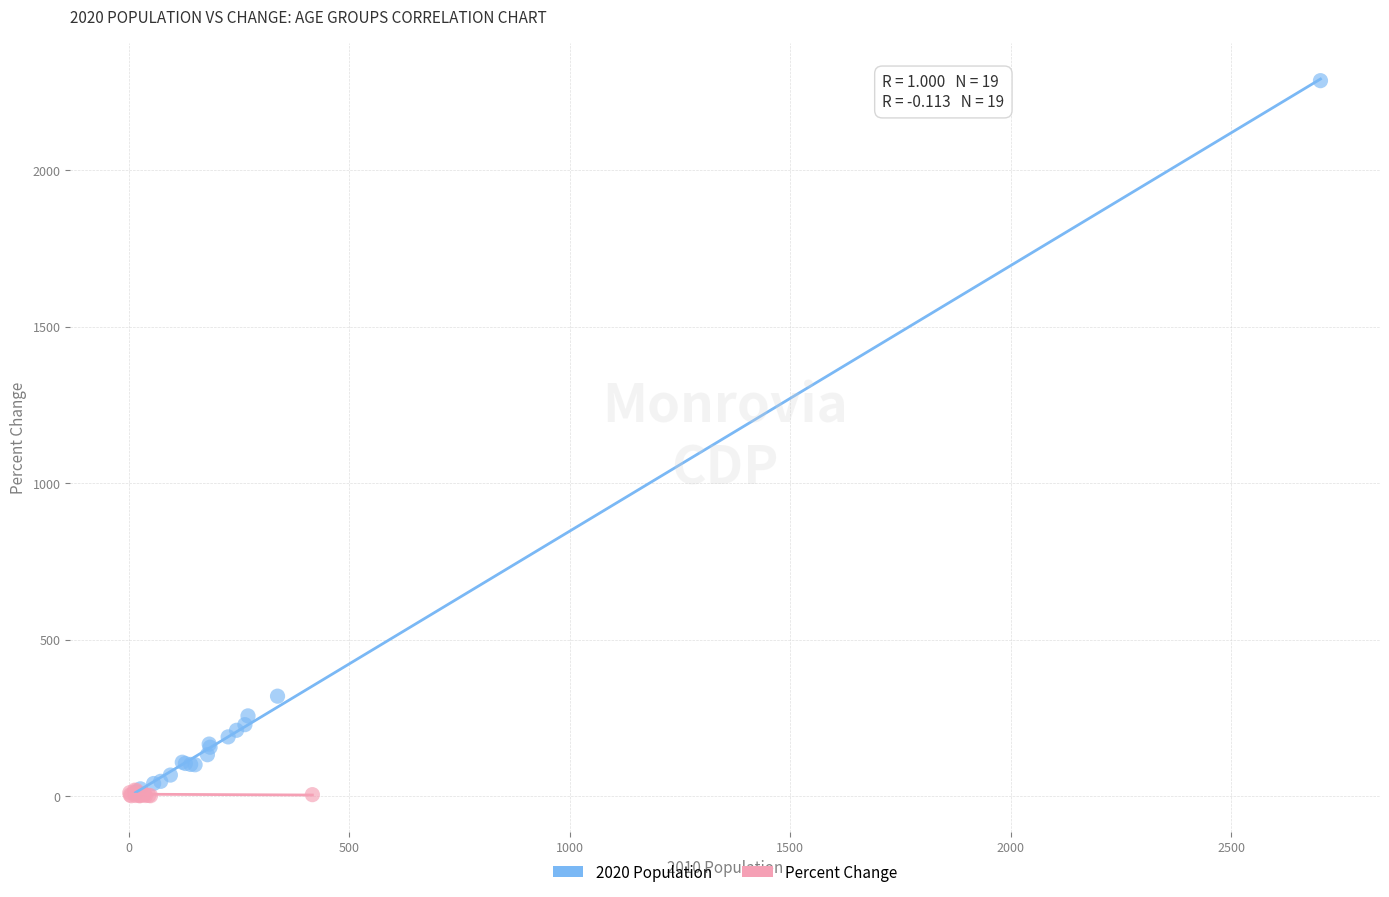

Which series contains the highest Y value?

2020 Population